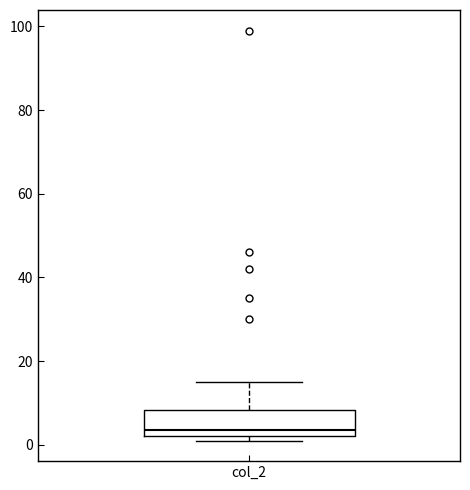

Transcribe this box plot: give where the median line is, the range the box spans, and where the two whiskers end, as read against the y-axis. The values are not printed on the chart, so give them approximately, as read against the axis.

median 4, box 2 to 8, whiskers 2 (just below the box's lower edge) to 16